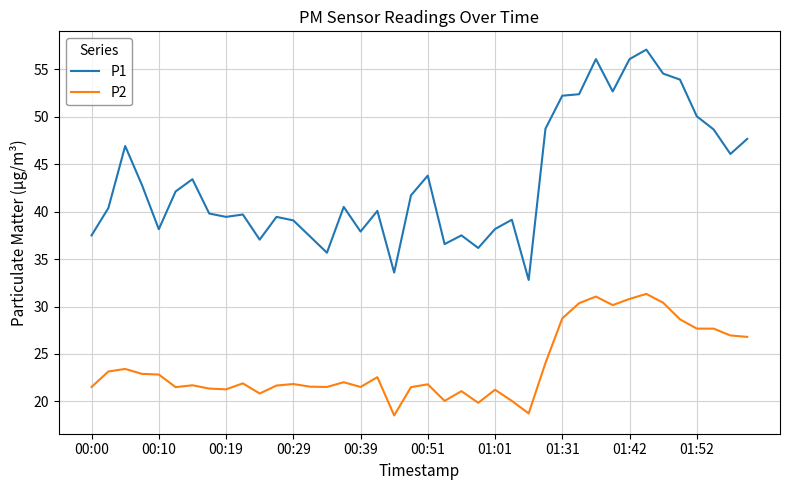

Which series has the largest range (max minus min)?

P1